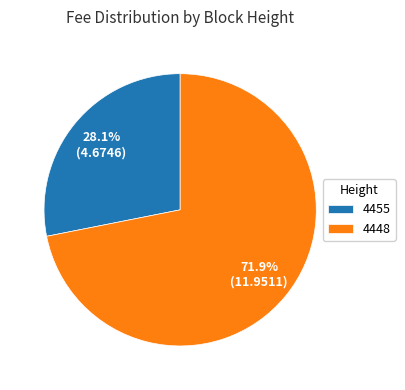

True or false: 4455 accounts for 18% of the total.

False